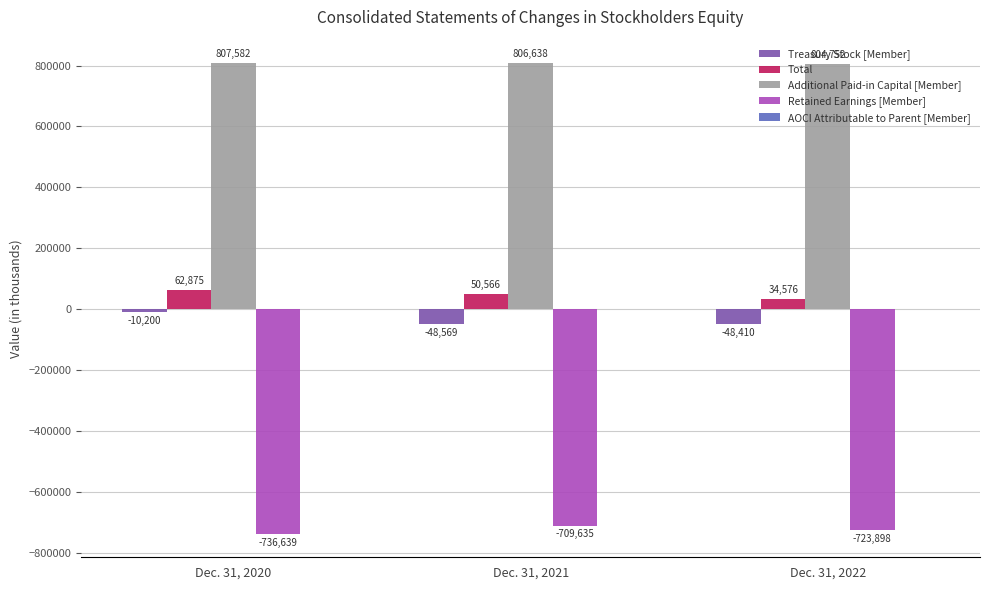

How many groups of bars are there?

3